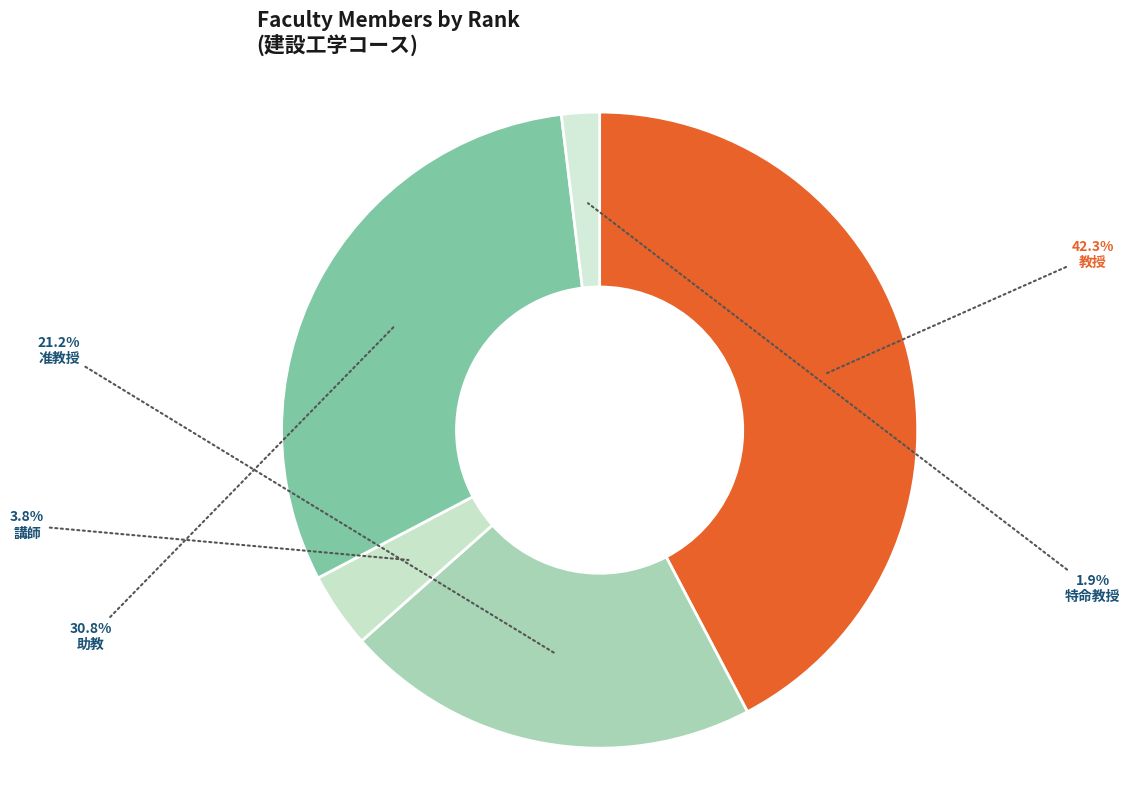

What is the change in value from 教授 to 特命教授?

-21